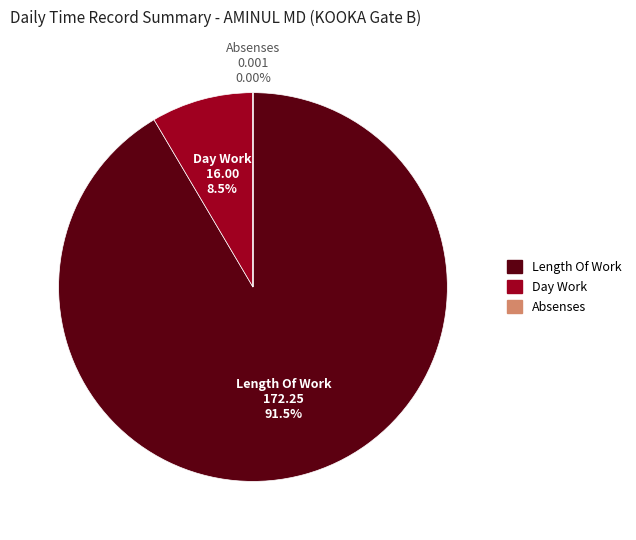

Which category accounts for the majority?

Length Of Work